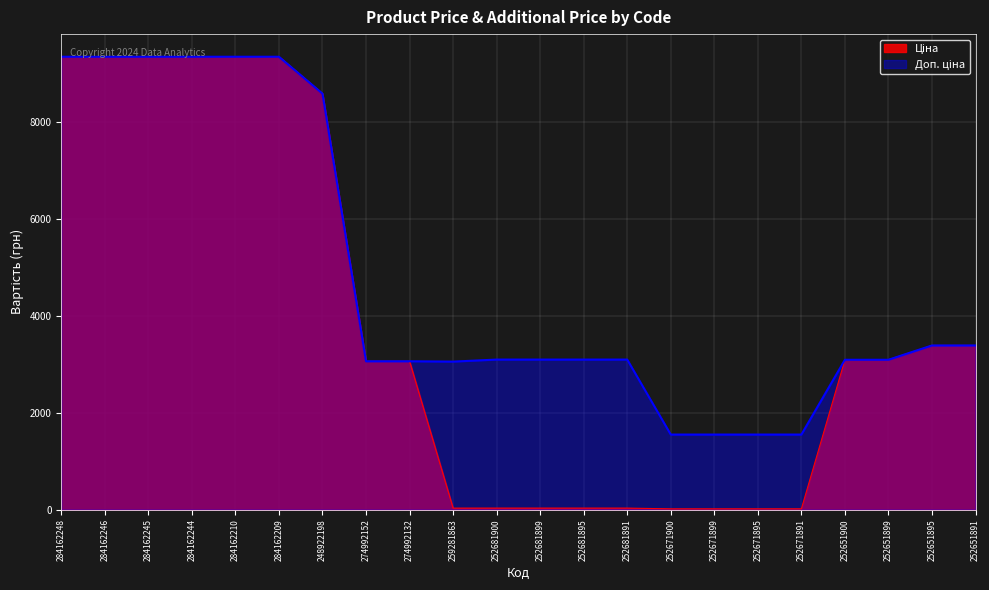

At which category does Доп. ціна reach its first local valley?

259281863